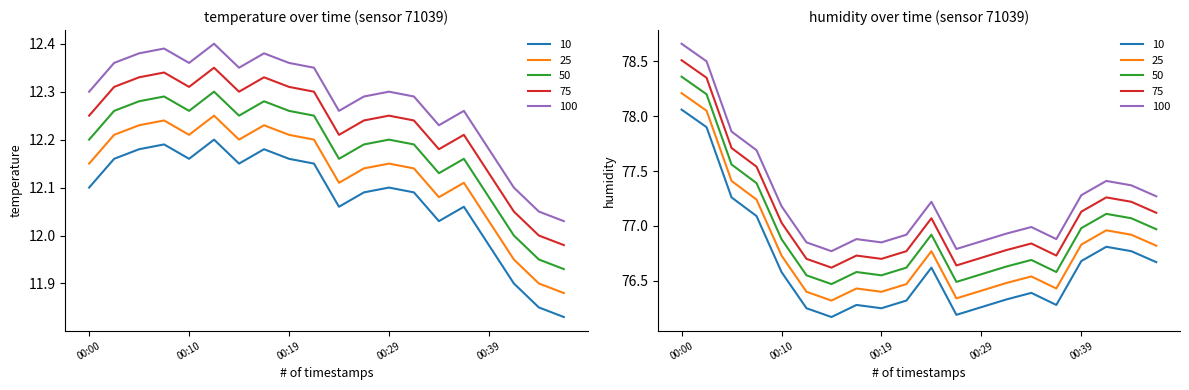

Does the chart have visible grid lines?

No